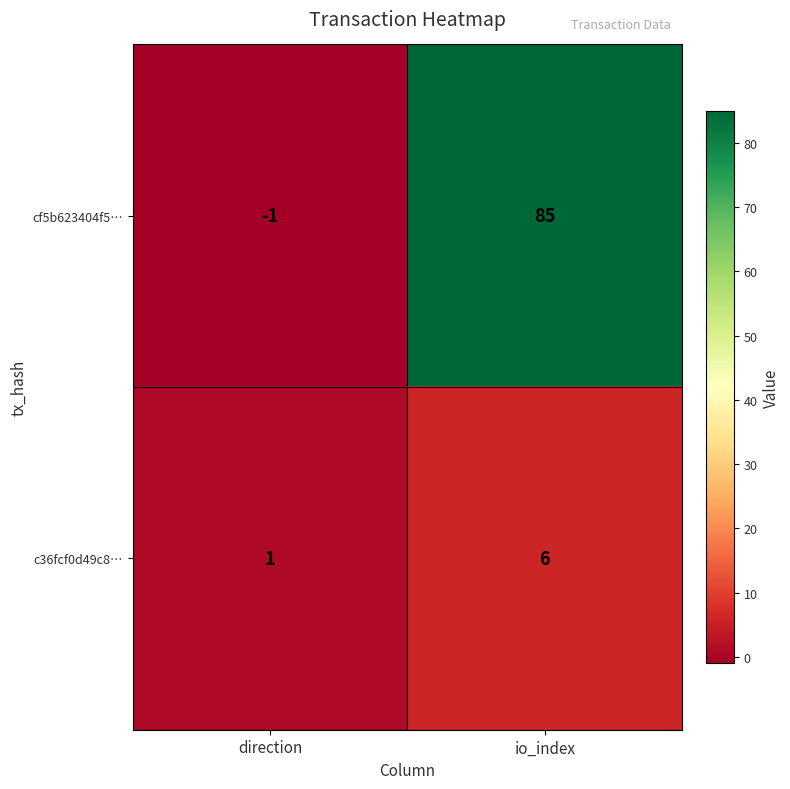

What is the sum of all cf5b623404f5… values?

84